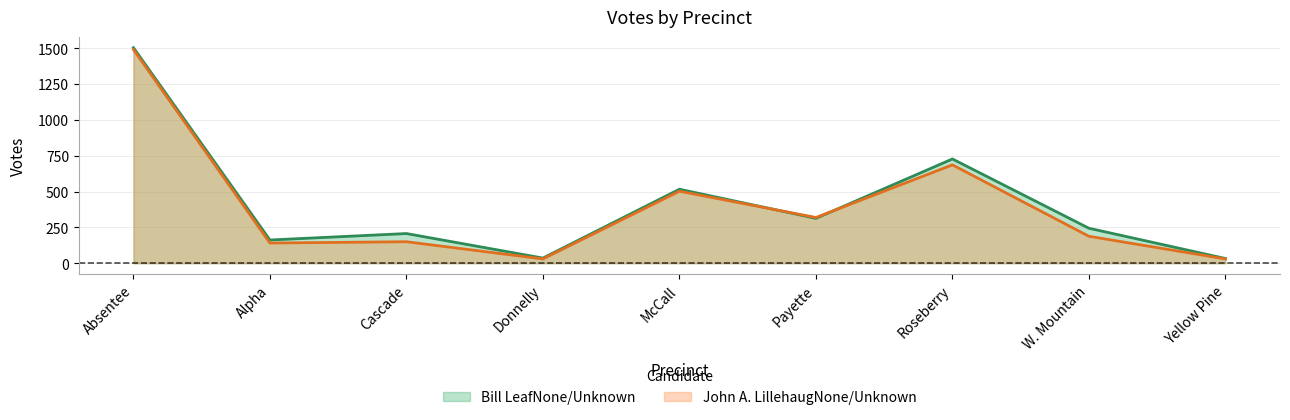

Rank the series at Roseberry from highest to lowest value.

Bill LeafNone/Unknown, John A. LillehaugNone/Unknown